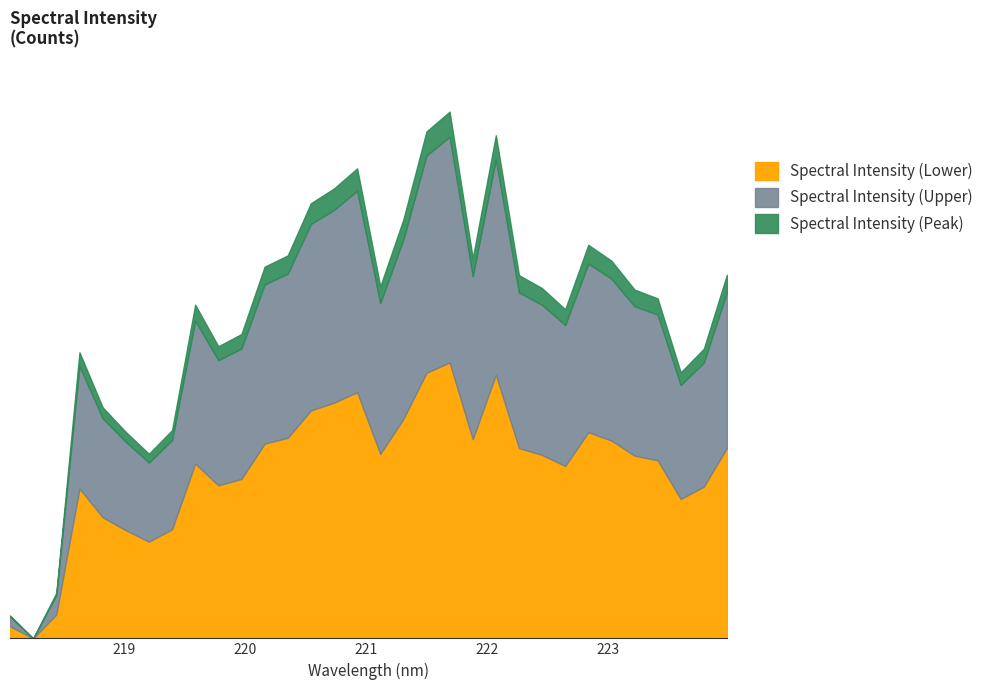

How many categories are shown in the chart?

32